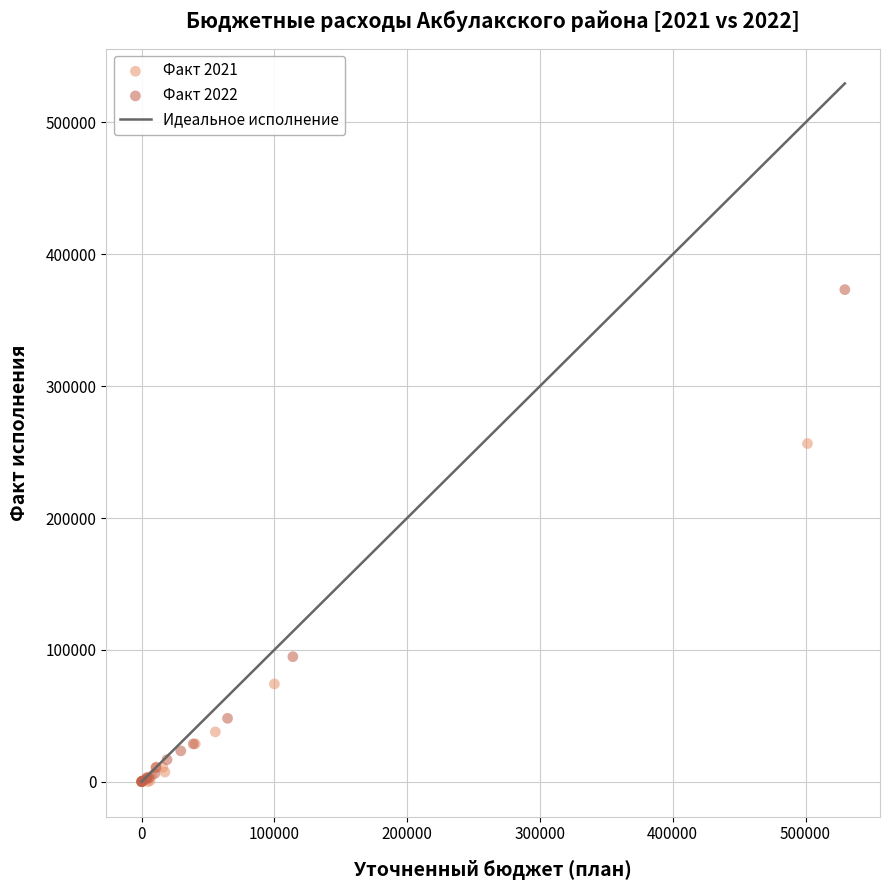

Which series has the widest spread of Y values?

Факт 2022